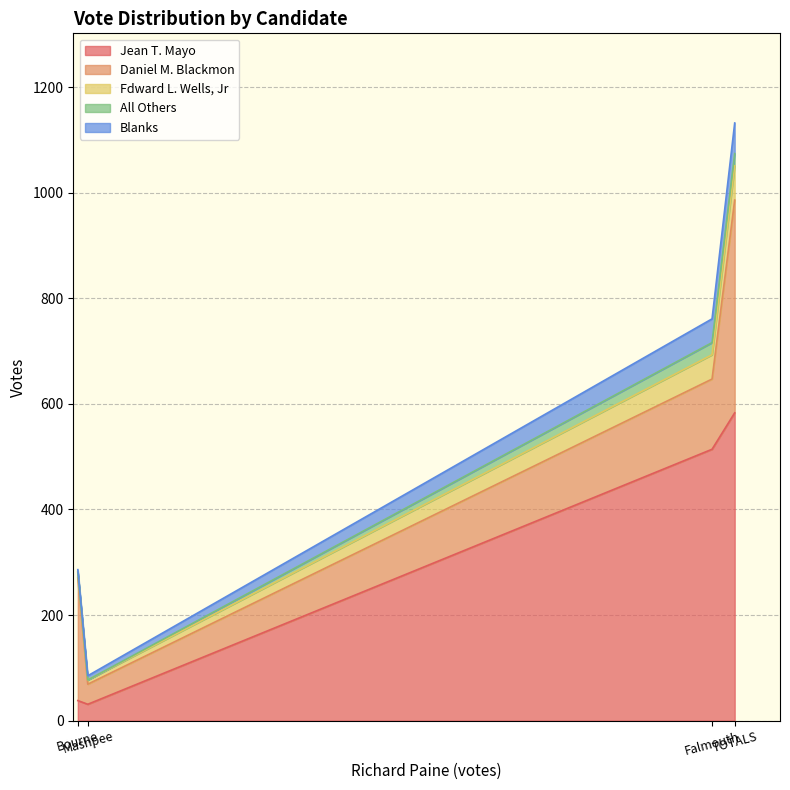

What is the total value across all series at TOTALS?

1132